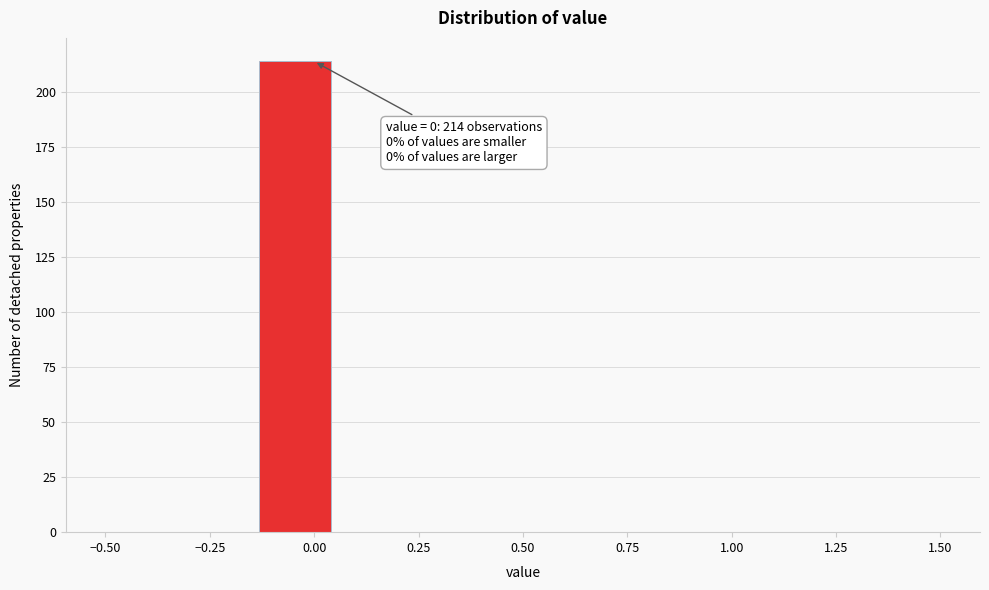

Read against the x-axis, roughly where is the centre of the tallest bar?

-0.05